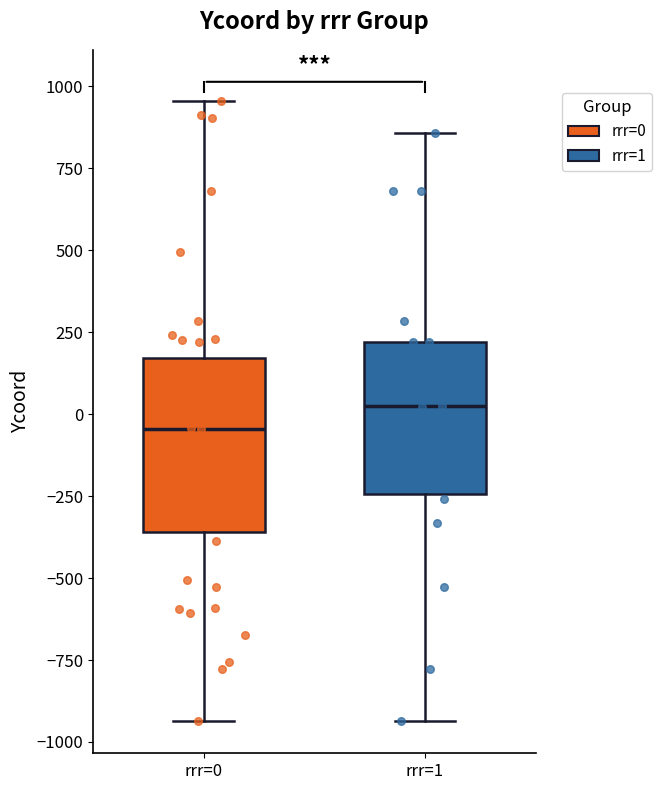

Where is the lower edge of the box for rrr=0 on the y-axis? The values are not printed on the chart, so give them approximately, as read against the axis.

-350